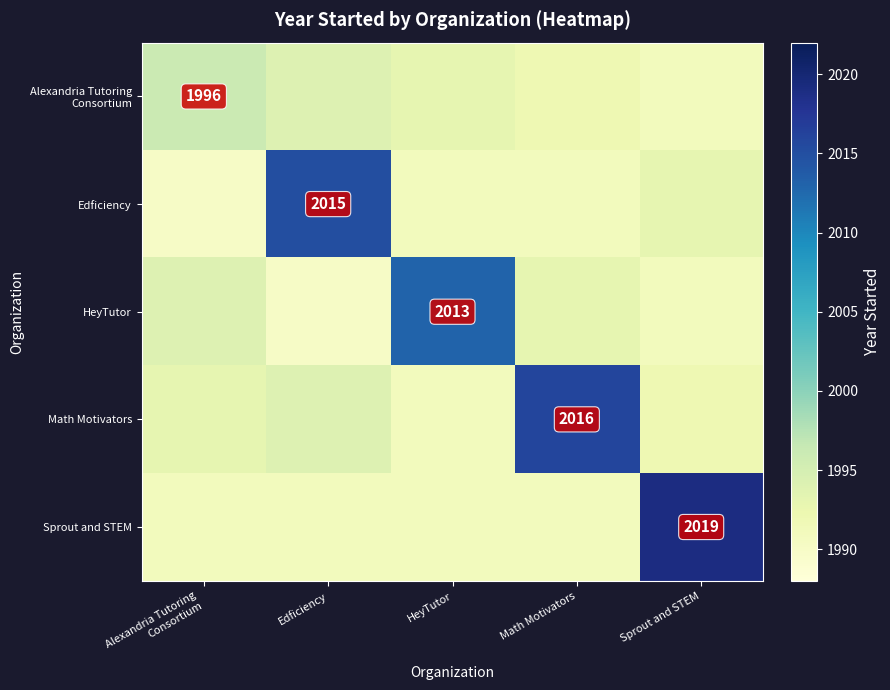

Count the number of categories in the chart.

5